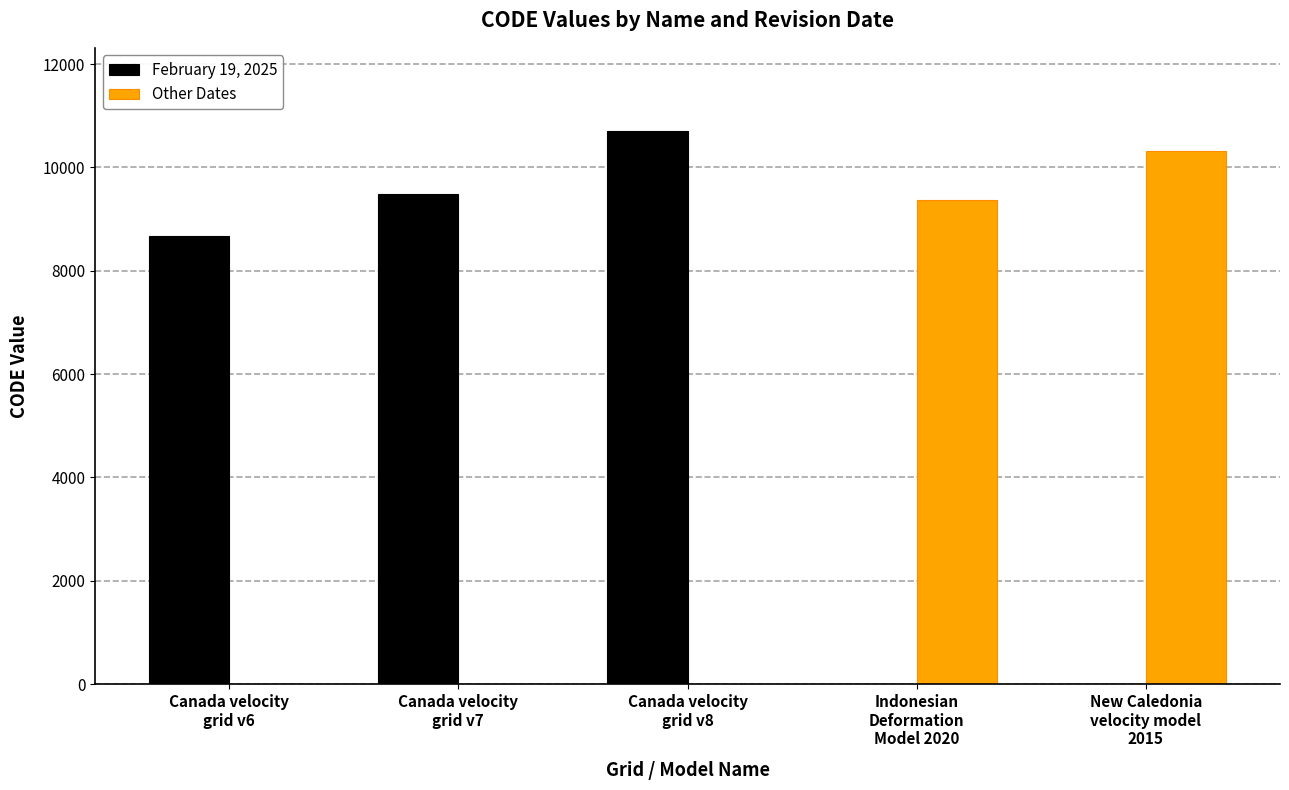

How many groups of bars are there?

5